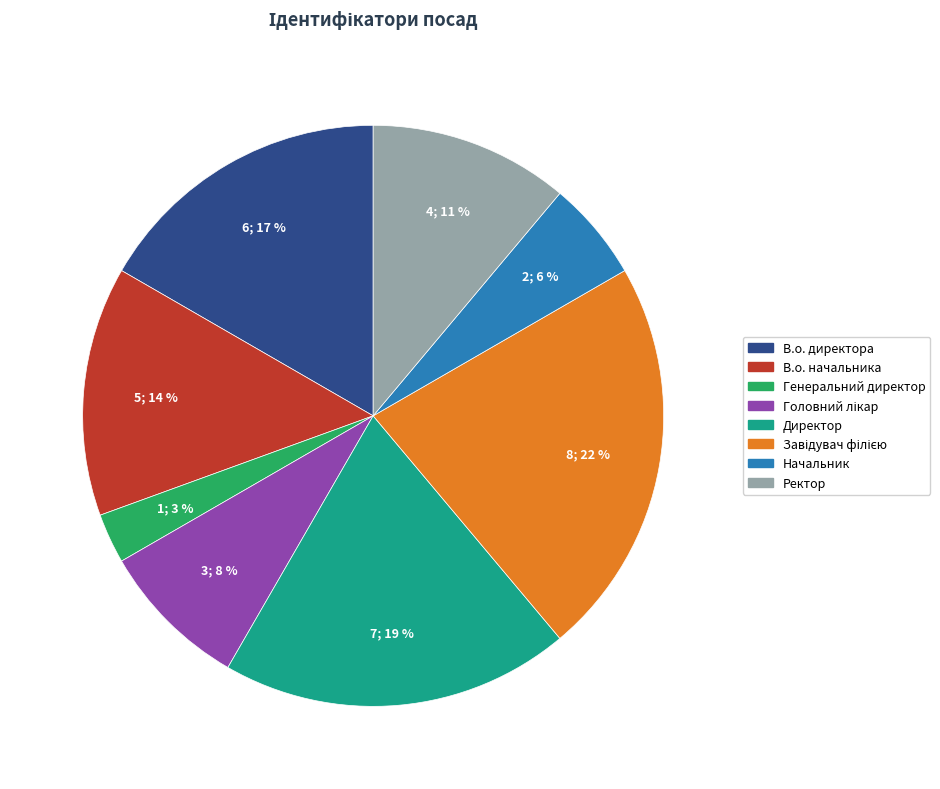

How many slices are in this pie chart?

8